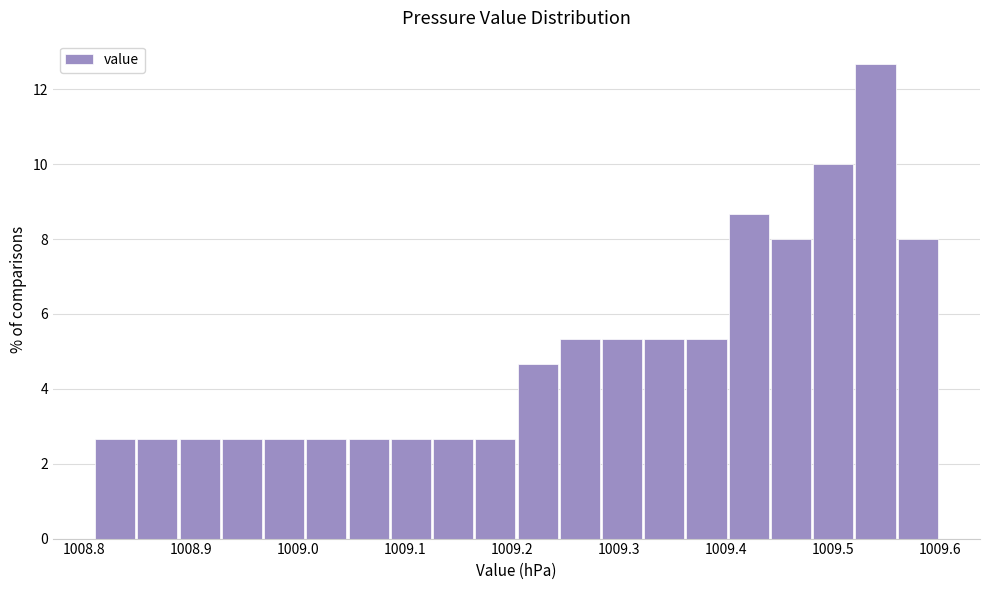

Around what value on the x-axis is the tallest bar? Give the approximate position of its centre, as read against the axis.

1009.54